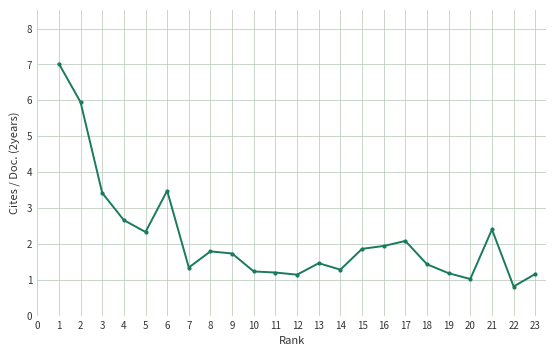

What is the ratio of the value at 17 to the value at 5?

0.9